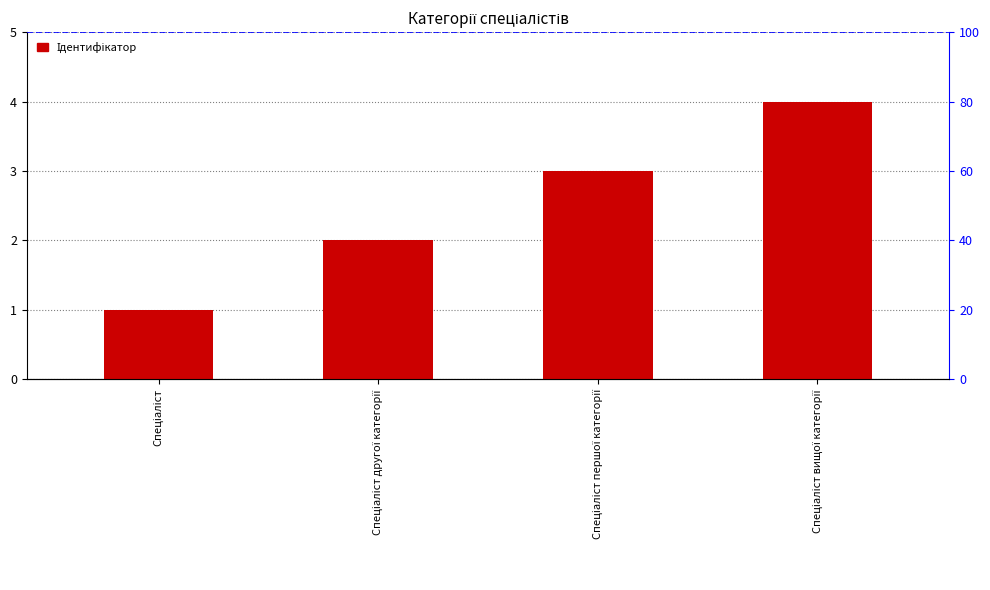

What position from the right is Спеціаліст першої категорії?

2